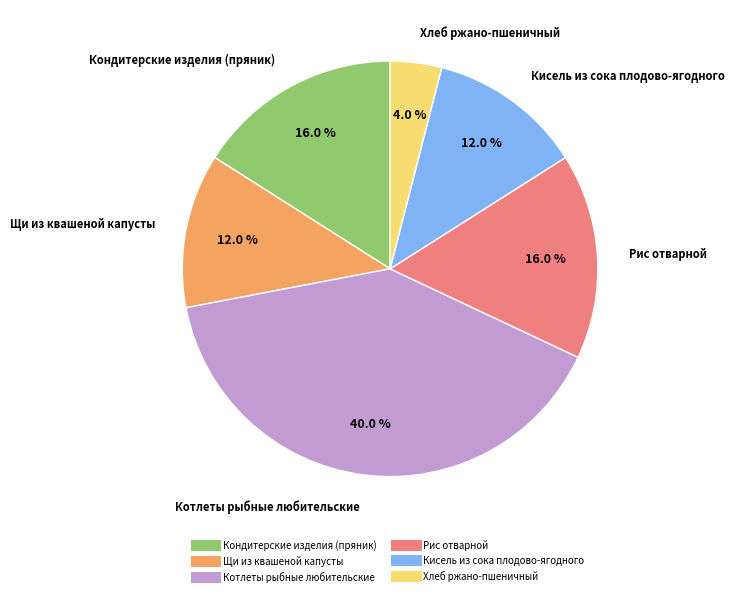

Does any single category account for the majority?

No